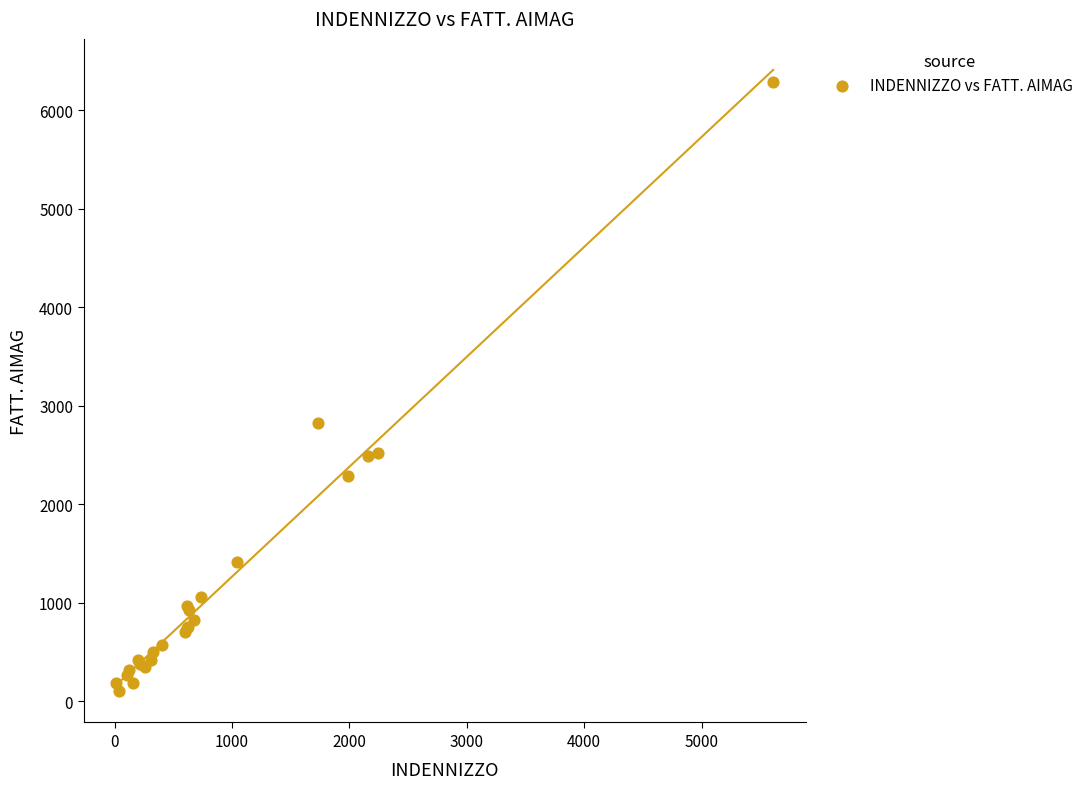

What Y value in the scatter plot is closest to 3197?

2822.5